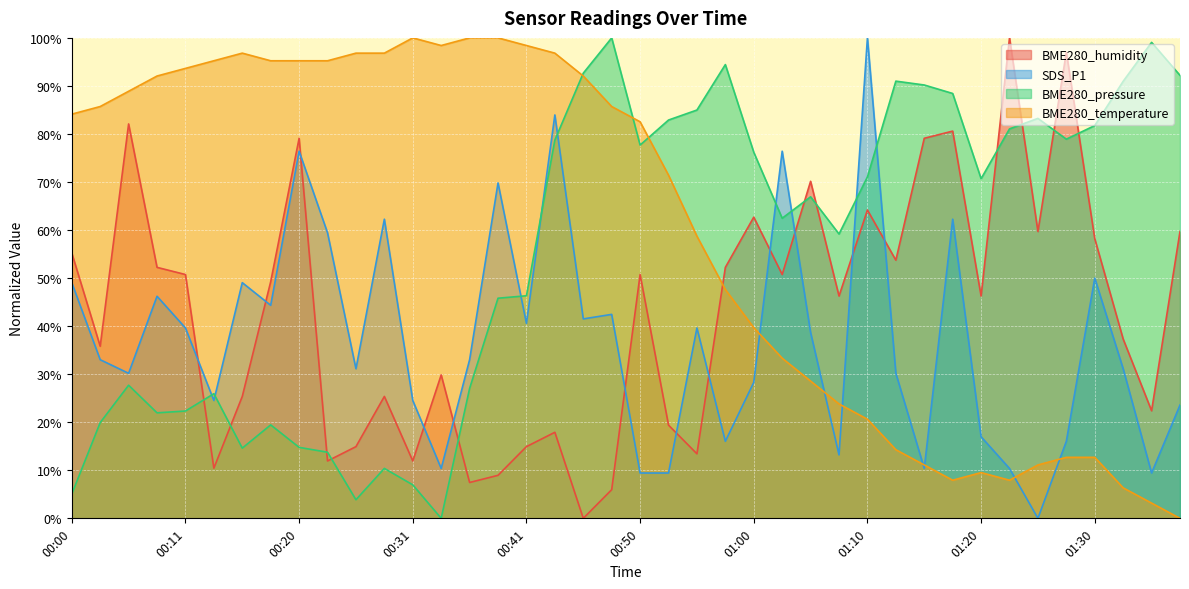

True or false: SDS_P1 has a value of 76.4 at 01:03.

True